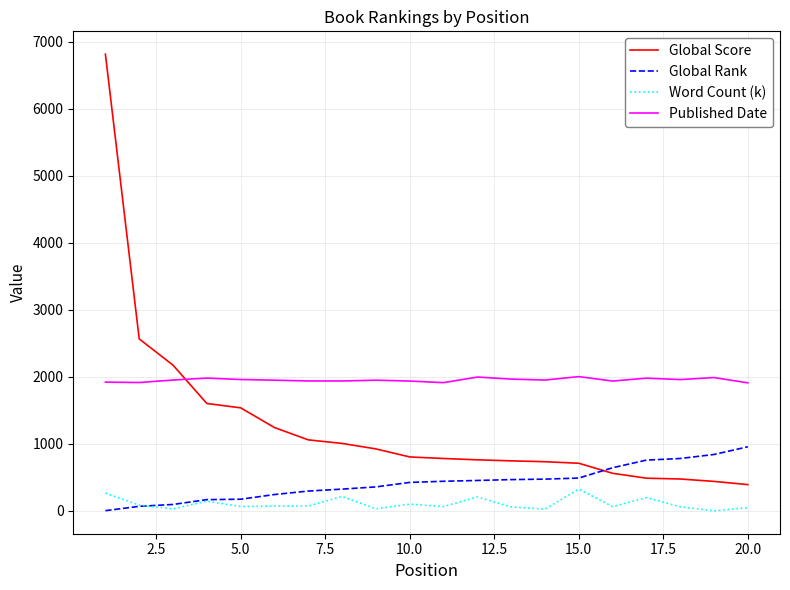

What is the sum of all Global Score values?

25834